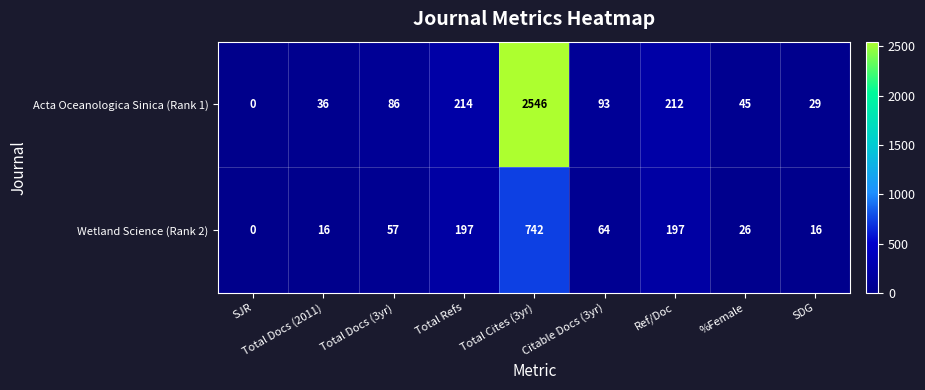

Which series has the largest total across all categories?

Acta Oceanologica Sinica (Rank 1)